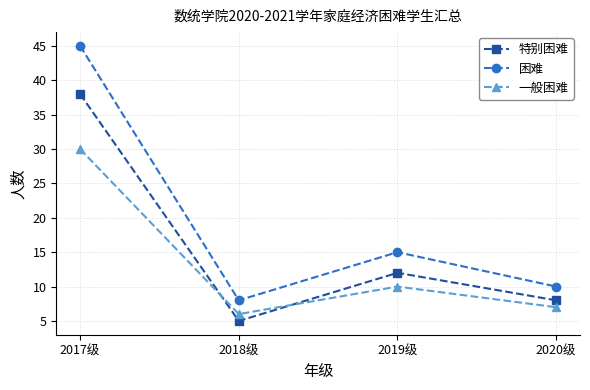

What is the greatest value displayed?

45